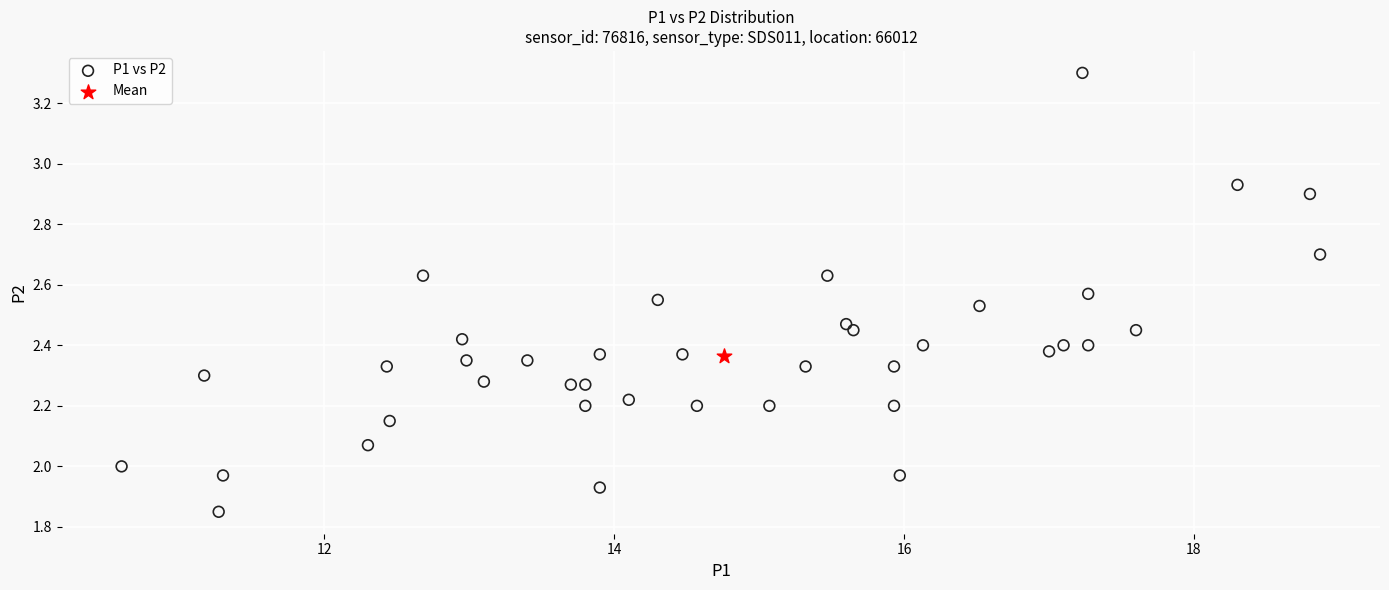

What are all the series names shown in the legend?

P1 vs P2, Mean